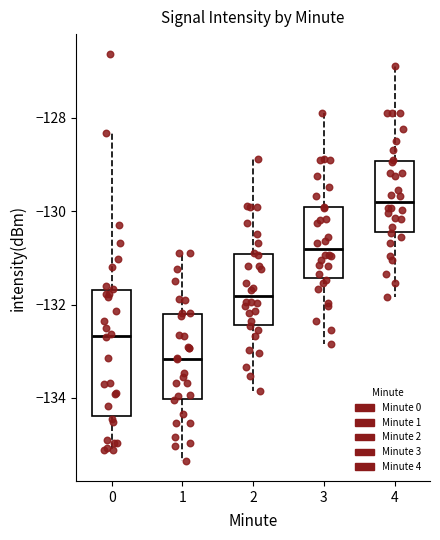

Which box is the tallest, from its lower edge to its upper edge?

0